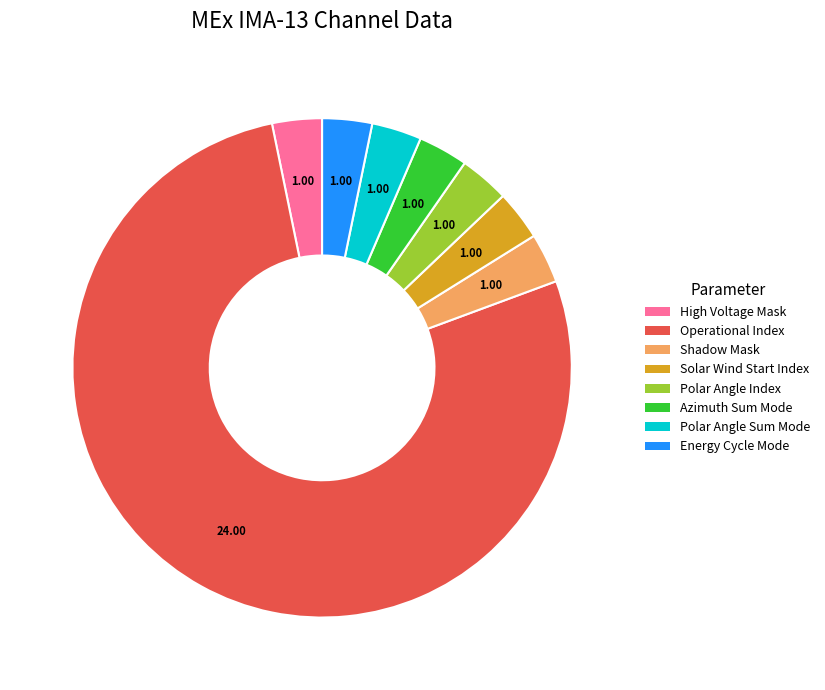

Is there any slice that represents more than half of the pie?

Yes